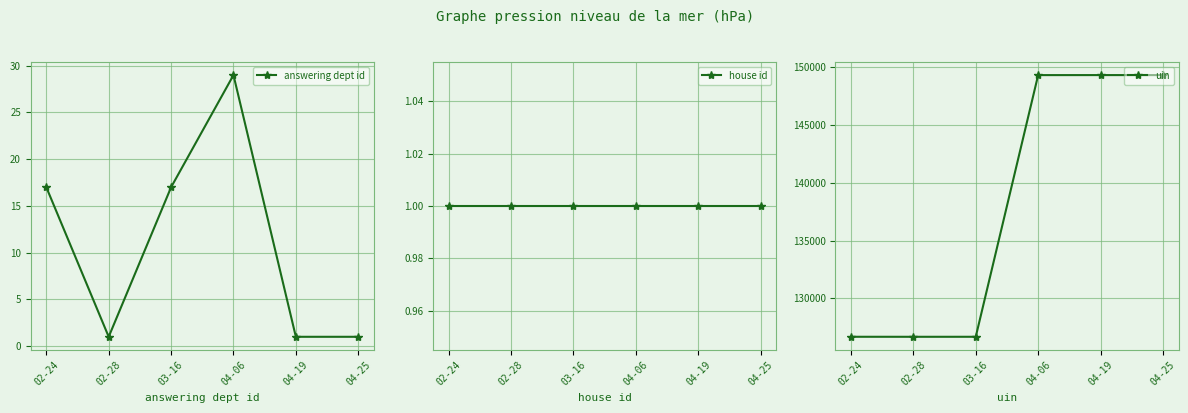

Where is uin nearest to the value 137989?

02-24